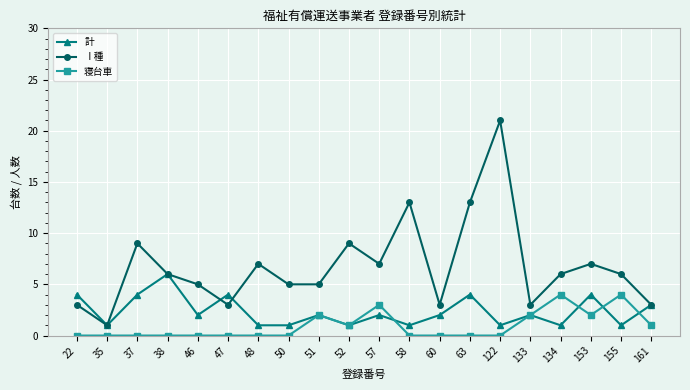

Reading left to right, transcribe all the data shown in this chart.

計: 4	1	4	6	2	4	1	1	2	1	2	1	2	4	1	2	1	4	1	3
Ⅰ種: 3	1	9	6	5	3	7	5	5	9	7	13	3	13	21	3	6	7	6	3
寝台車: 0	0	0	0	0	0	0	0	2	1	3	0	0	0	0	2	4	2	4	1